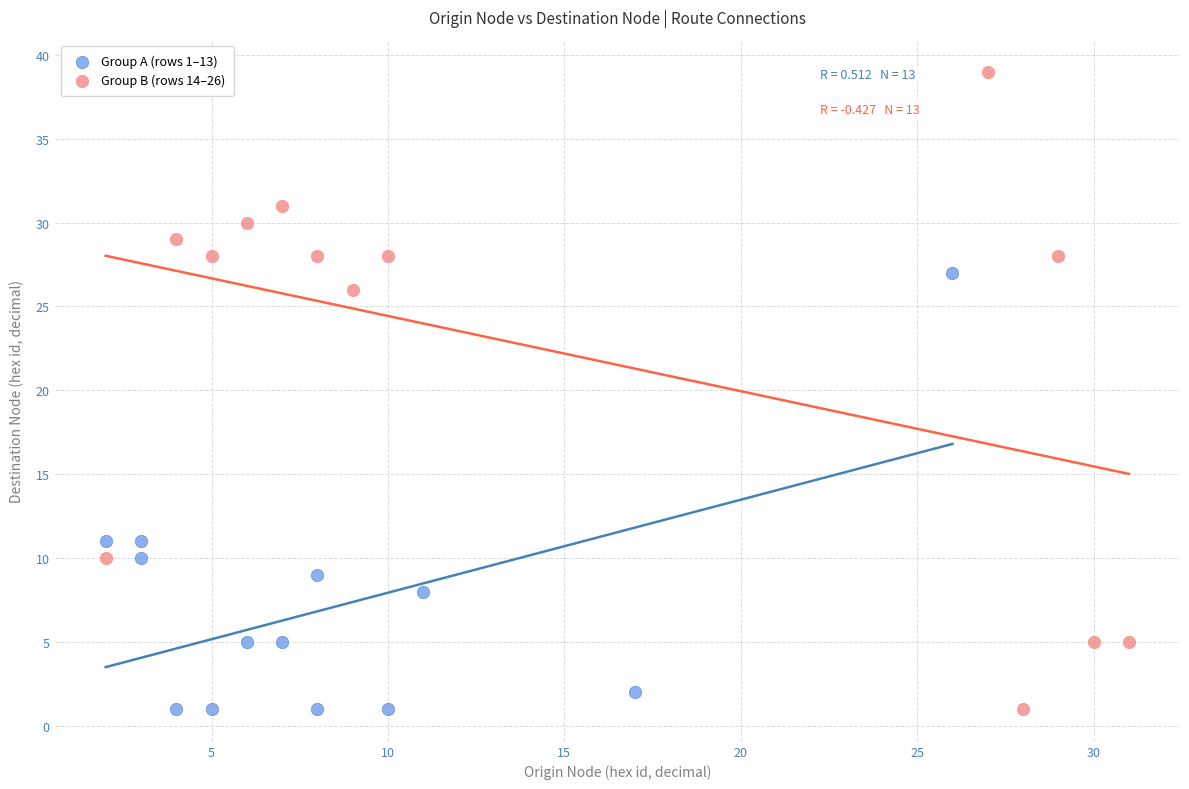

What are all the series names shown in the legend?

Group A (rows 1–13), Group B (rows 14–26)